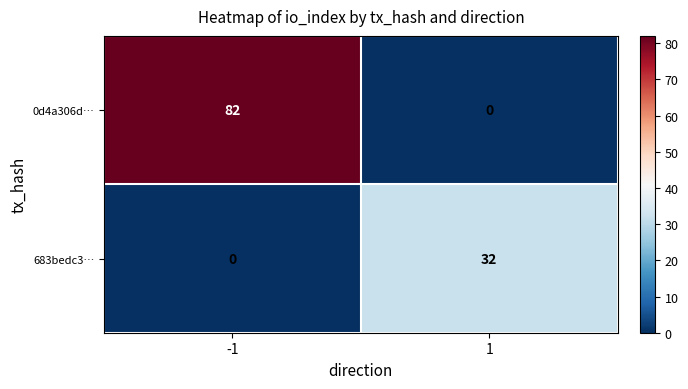

At 1, list the series in order from largest to smallest.

683bedc3…, 0d4a306d…